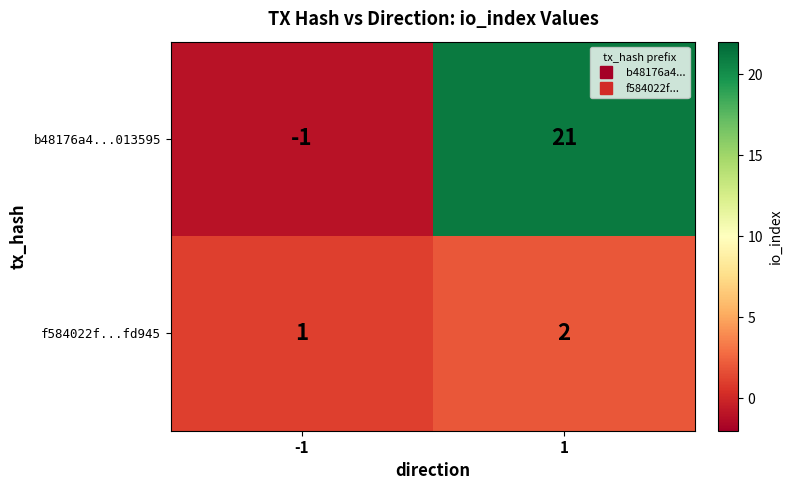

Reading left to right, what are all the values shown in this chart?

b48176a4...013595: -1	21
f584022f...fd945: 1	2